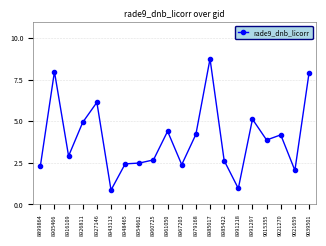

Where does the data first go above 3?

8905466